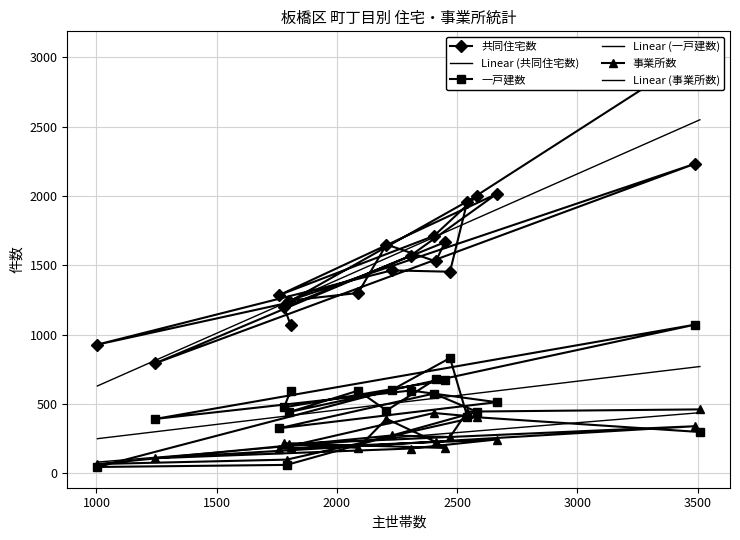

What is the difference between the maximum and minimum values in the 一戸建数 series?

1026